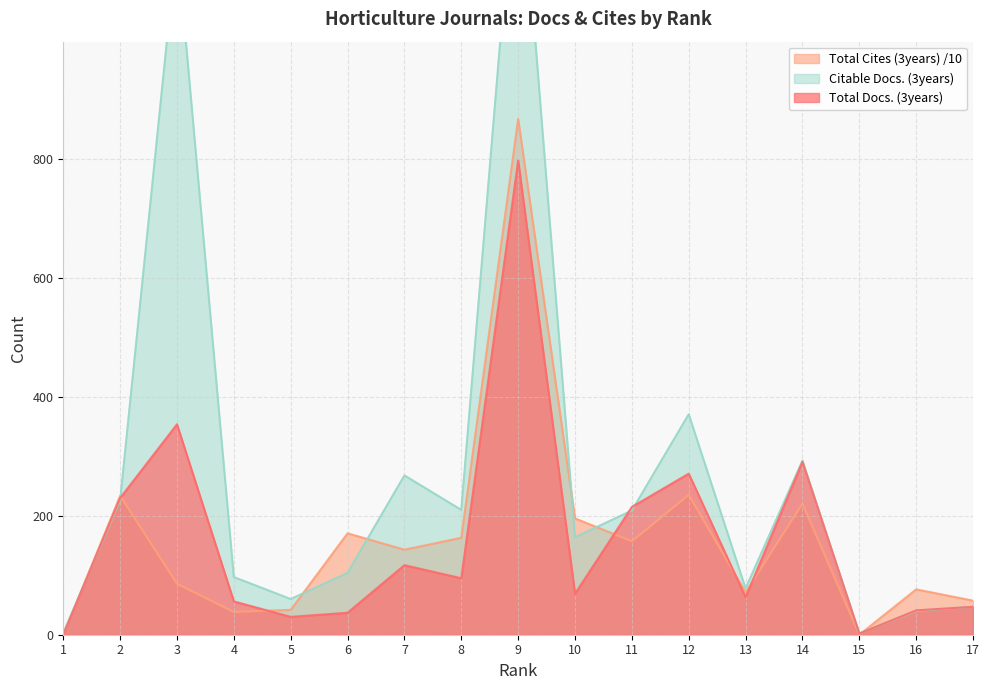

What is the total value across all series at 7?

528.0